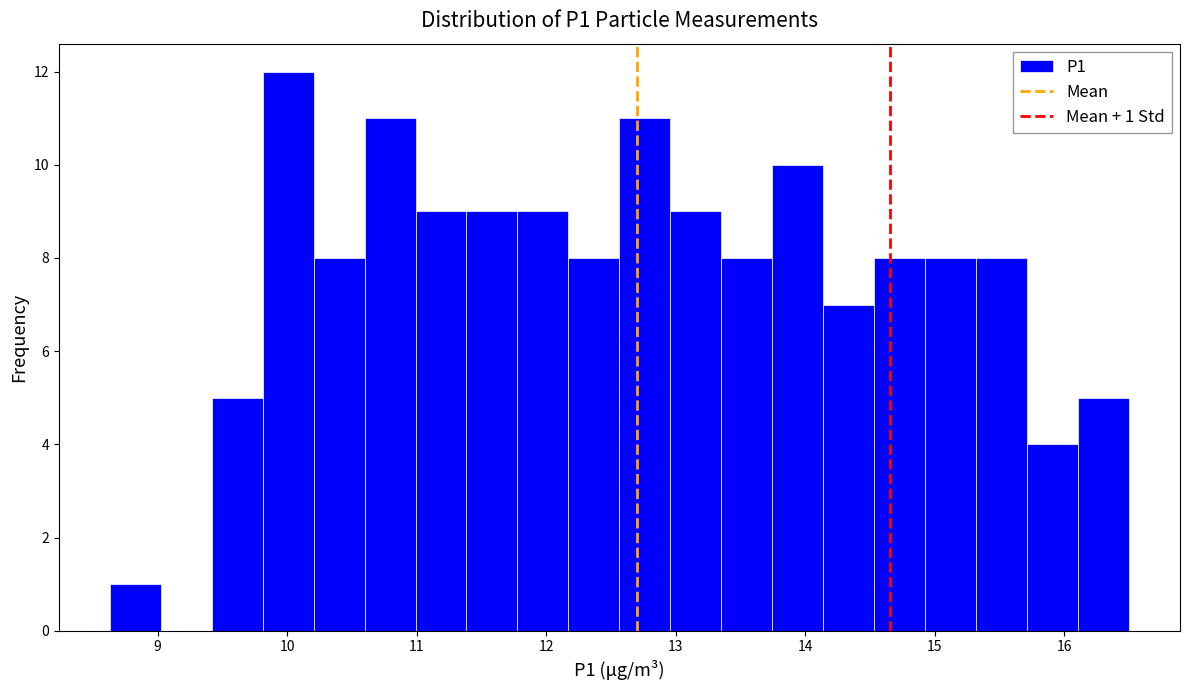

Read against the x-axis, roughly where is the centre of the tallest bar?

10.0